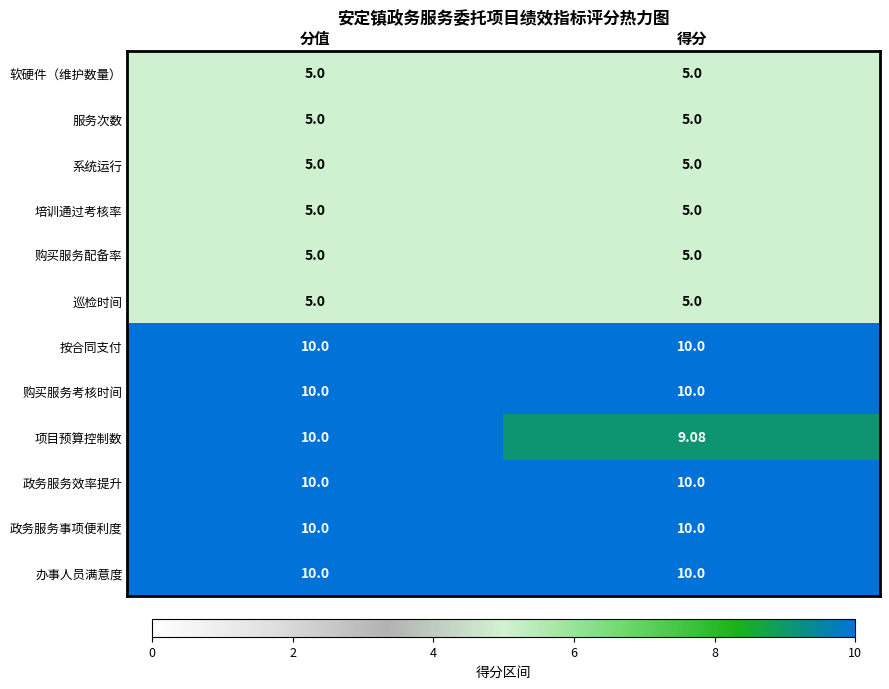

Which series has the largest range (max minus min)?

项目预算控制数